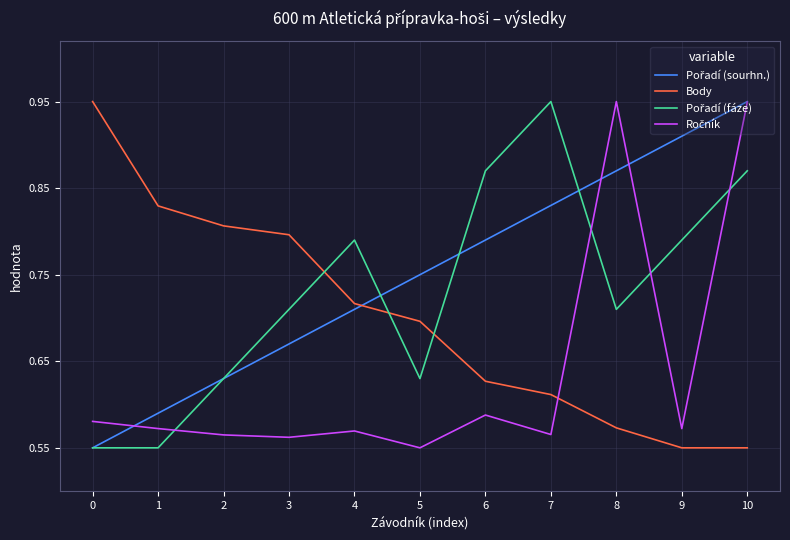

At which category is the sum across all series the highest?

10